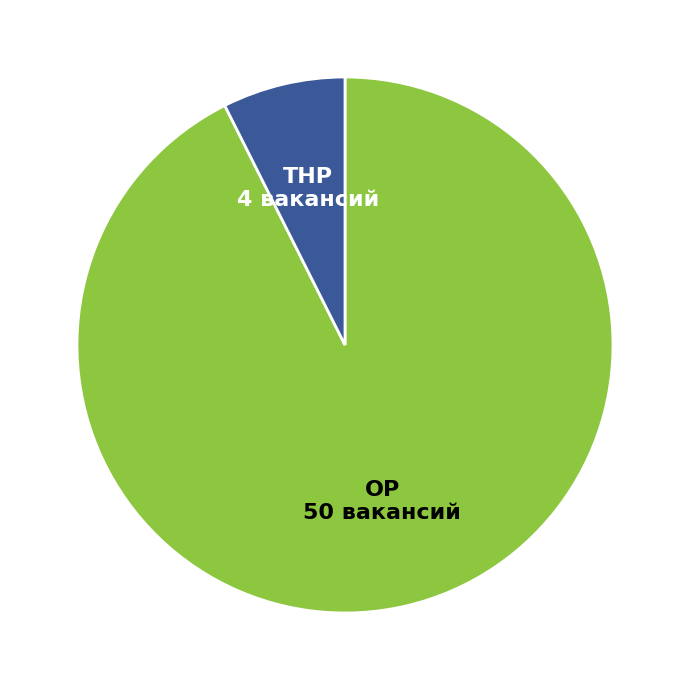

Rank the categories by value from lowest to highest.

ТНР, ОР